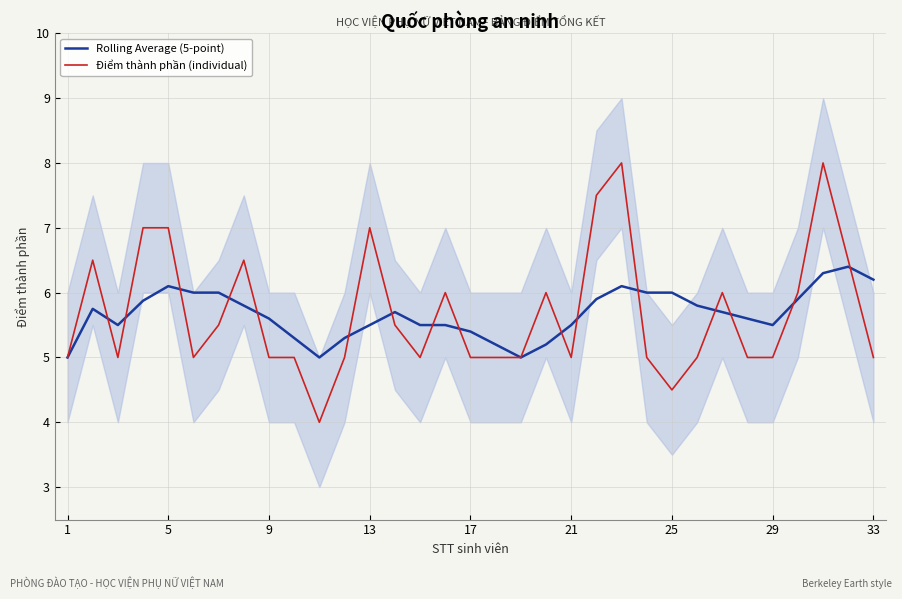

What is the highest value of the Rolling Average (5-point) series?

6.4